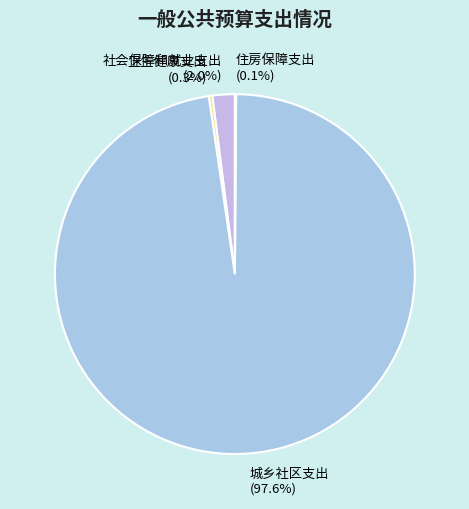

Which category has the biggest portion of the pie?

城乡社区支出